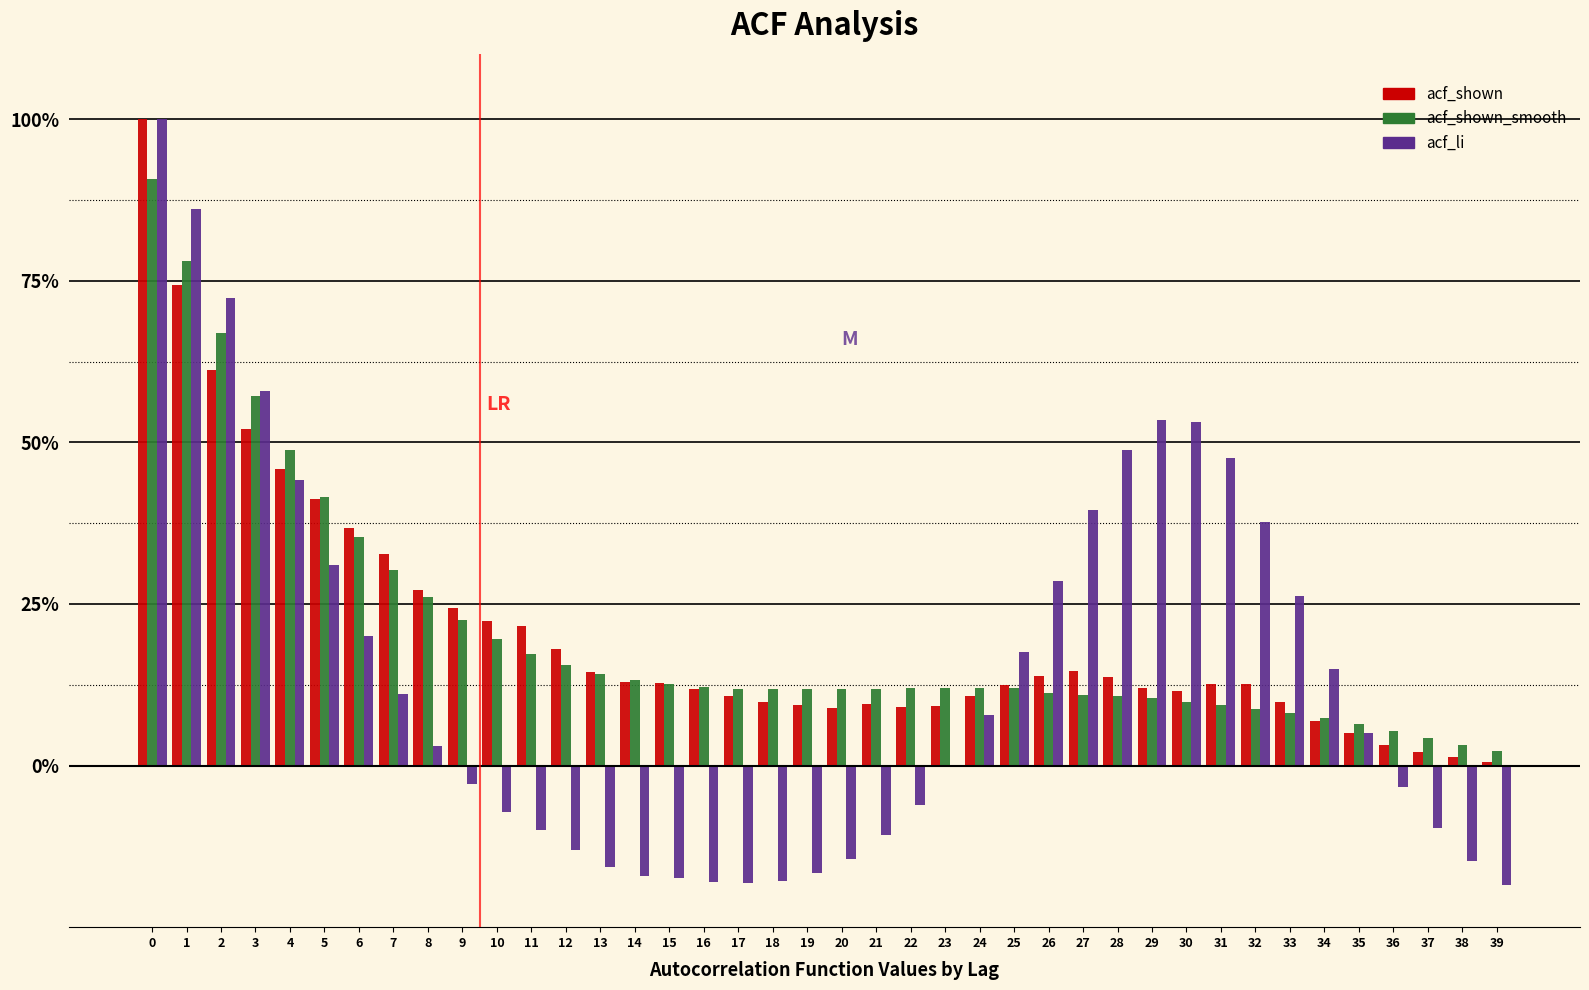

What are all the series names shown in the legend?

acf_shown, acf_shown_smooth, acf_li